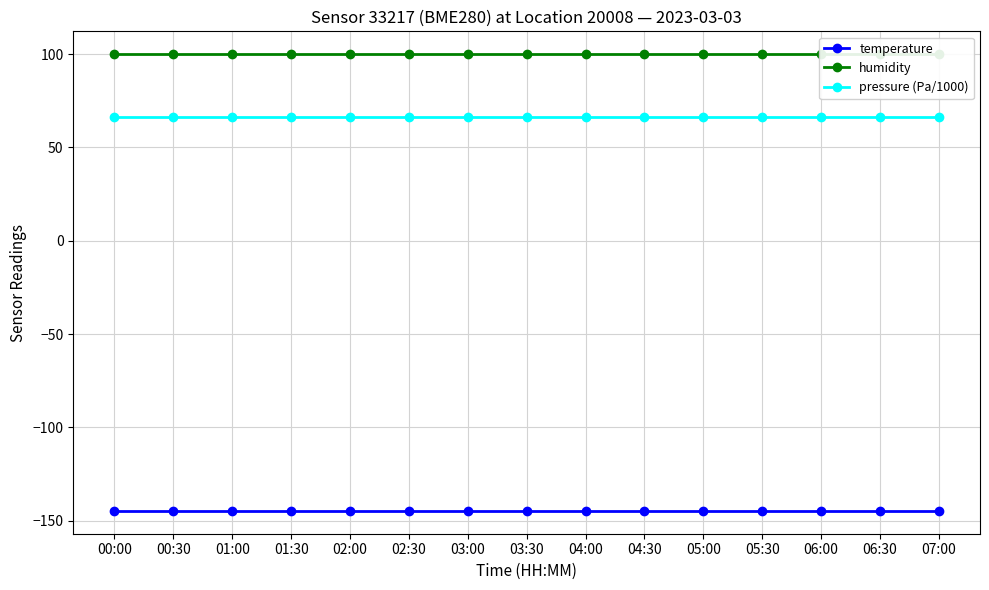

Between 02:00 and 07:00, which is larger?

02:00